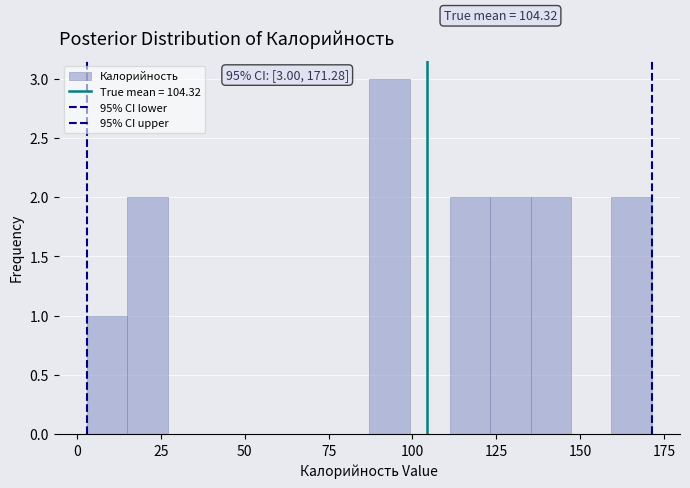

Around what value on the x-axis is the tallest bar? Give the approximate position of its centre, as read against the axis.

95